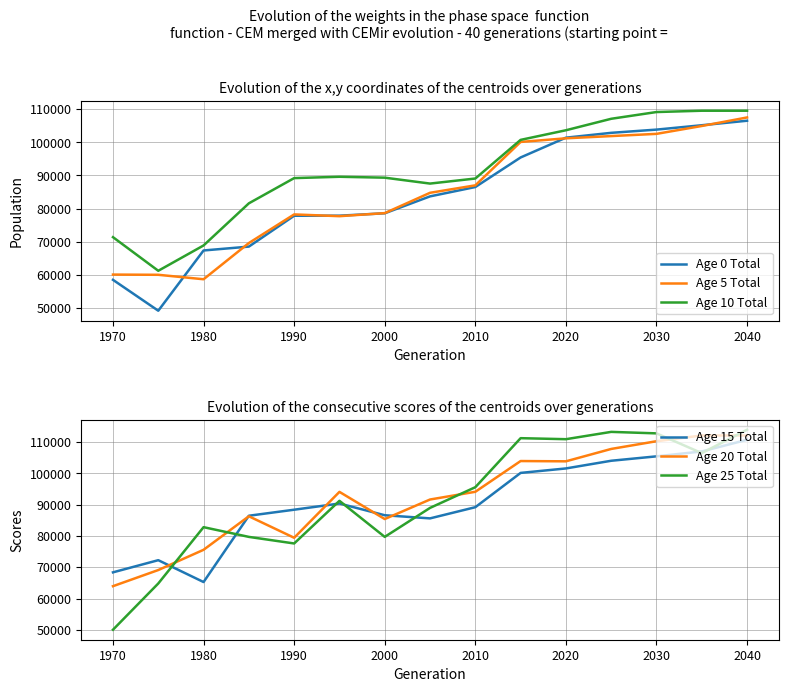

Reading right to left, transcribe all the data shown in this chart.

Age 0 Total: 106522	105161	103842	102869	101406	95432	86508	83685	78581	77858	77837	68522	67354	49165	58489
Age 5 Total: 107511	104936	102558	101889	101216	100115	87016	84765	78629	77706	78238	69597	58664	60011	60075
Age 10 Total: 109544	109544	109146	107111	103645	100742	89076	87550	89333	89605	89201	81586	68868	61223	71372
Age 15 Total: 110689	106968	105404	103994	101540	100115	89164	85594	86596	90341	88363	86437	65265	72245	68362
Age 20 Total: 112067	112067	110233	107766	103814	103903	94086	91619	85384	94059	79402	86267	75561	69098	63946
Age 25 Total: 113905	106438	112740	113216	110882	111206	95547	88942	79685	91201	77581	79685	82788	64809	50040